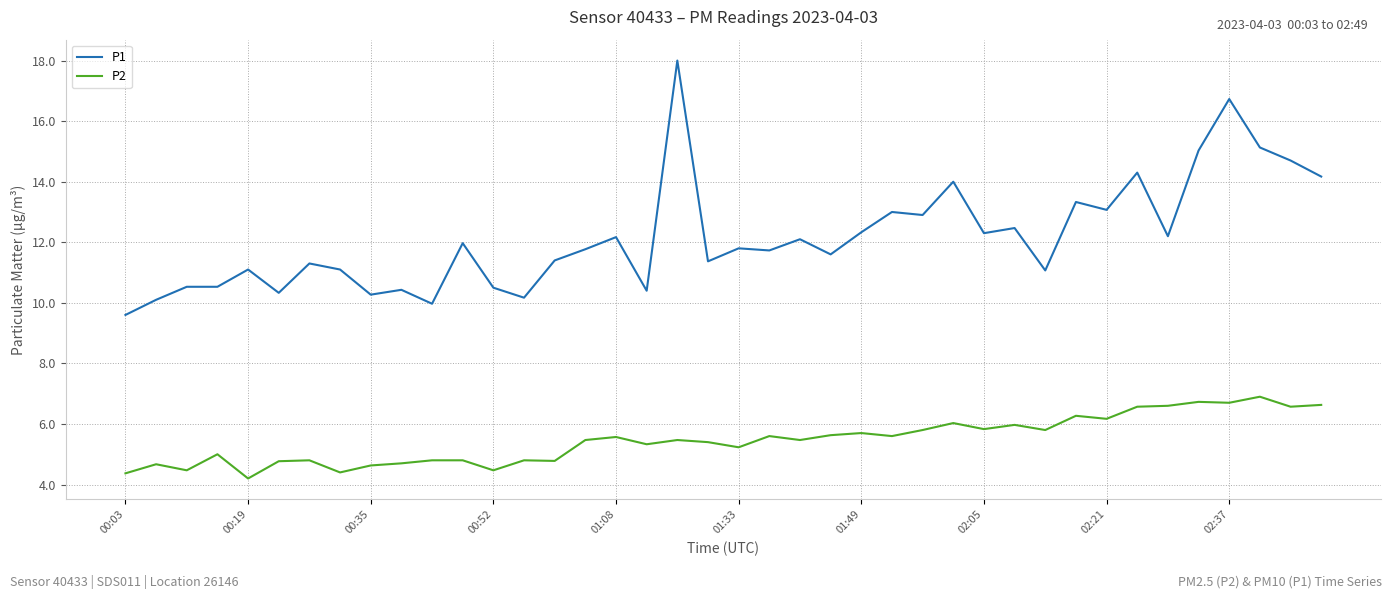

Is this an area chart (filled region under the line)?

No